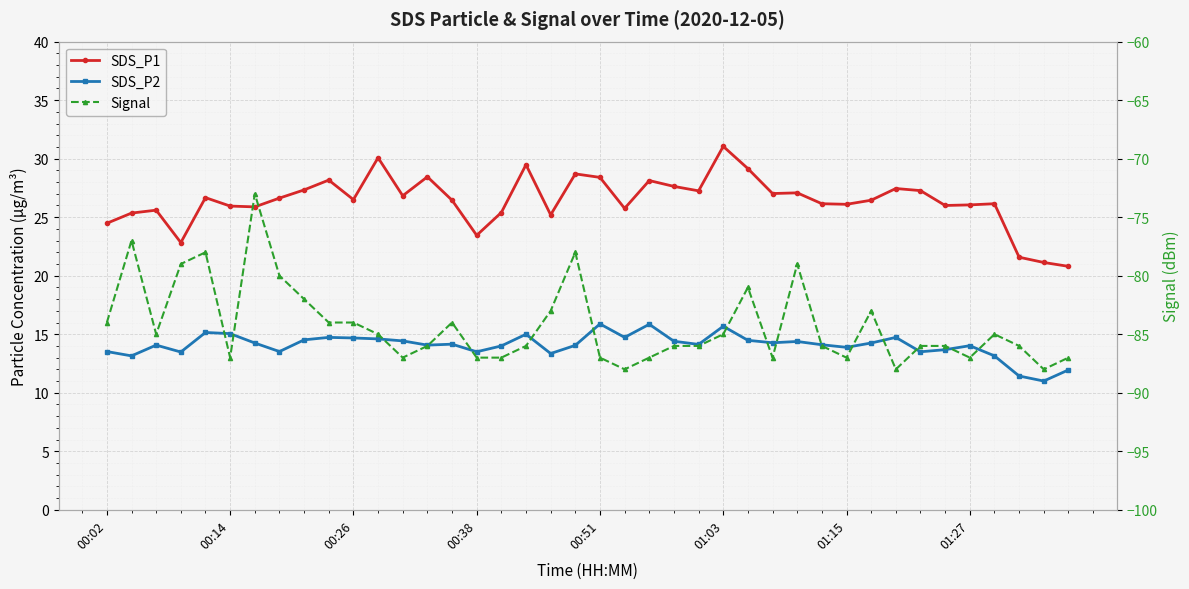

List the series in order of their peak value, highest first.

SDS_P1, SDS_P2, Signal